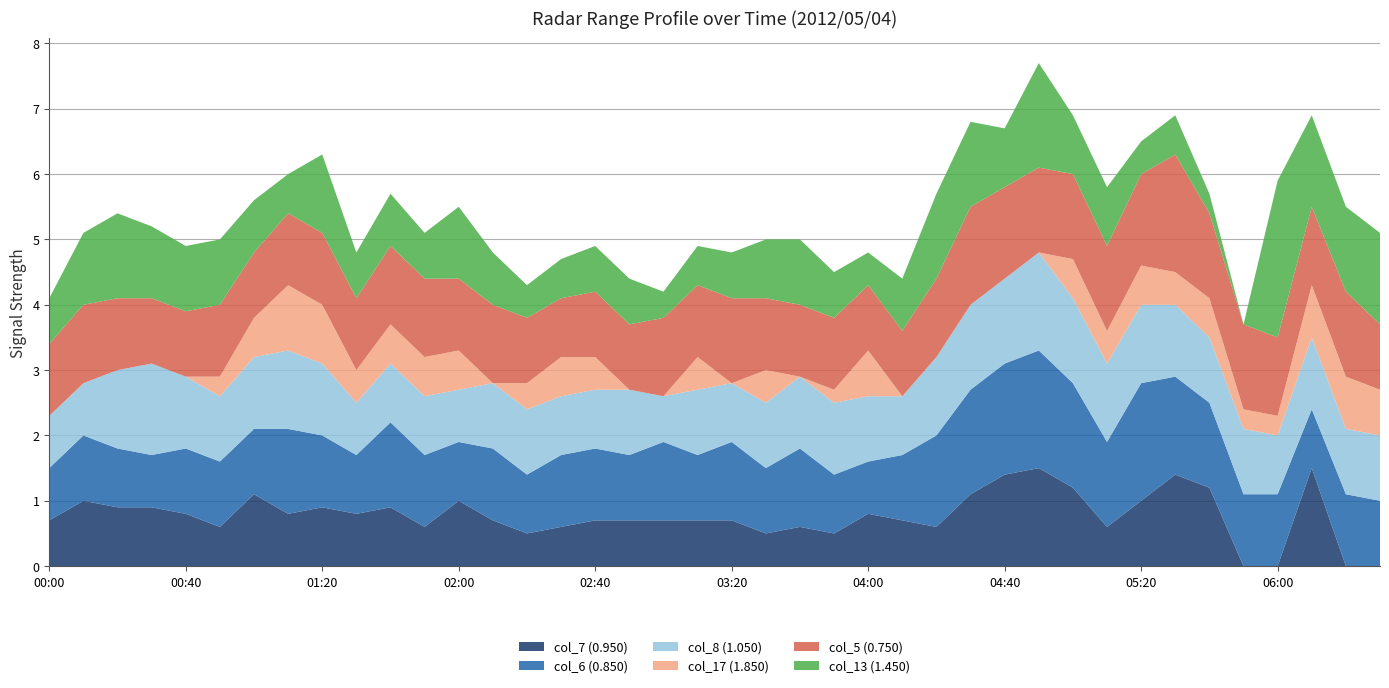

Reading left to right, list all the values displayed in this chart.

col_7 (0.950): 0.7	1.0	0.9	0.9	0.8	0.6	1.1	0.8	0.9	0.8	0.9	0.6	1.0	0.7	0.5	0.6	0.7	0.7	0.7	0.7	0.7	0.5	0.6	0.5	0.8	0.7	0.6	1.1	1.4	1.5	1.2	0.6	1.0	1.4	1.2	0.0	0.0	1.5	0.0	0.0
col_6 (0.850): 0.8	1.0	0.9	0.8	1.0	1.0	1.0	1.3	1.1	0.9	1.3	1.1	0.9	1.1	0.9	1.1	1.1	1.0	1.2	1.0	1.2	1.0	1.2	0.9	0.8	1.0	1.4	1.6	1.7	1.8	1.6	1.3	1.8	1.5	1.3	1.1	1.1	0.9	1.1	1.0
col_8 (1.050): 0.8	0.8	1.2	1.4	1.1	1.0	1.1	1.2	1.1	0.8	0.9	0.9	0.8	1.0	1.0	0.9	0.9	1.0	0.7	1.0	0.9	1.0	1.1	1.1	1.0	0.9	1.2	1.3	1.3	1.5	1.3	1.2	1.2	1.1	1.0	1.0	0.9	1.1	1.0	1.0
col_17 (1.850): 0.0	0.0	0.0	0.0	0.0	0.3	0.6	1.0	0.9	0.5	0.6	0.6	0.6	0.0	0.4	0.6	0.5	0.0	0.0	0.5	0.0	0.5	0.0	0.2	0.7	0.0	0.0	0.0	0.0	0.0	0.6	0.5	0.6	0.5	0.6	0.3	0.3	0.8	0.8	0.7
col_5 (0.750): 1.1	1.2	1.1	1.0	1.0	1.1	1.0	1.1	1.1	1.1	1.2	1.2	1.1	1.2	1.0	0.9	1.0	1.0	1.2	1.1	1.3	1.1	1.1	1.1	1.0	1.0	1.2	1.5	1.4	1.3	1.3	1.3	1.4	1.8	1.3	1.3	1.2	1.2	1.3	1.0
col_13 (1.450): 0.7	1.1	1.3	1.1	1.0	1.0	0.8	0.6	1.2	0.7	0.8	0.7	1.1	0.8	0.5	0.6	0.7	0.7	0.4	0.6	0.7	0.9	1.0	0.7	0.5	0.8	1.3	1.3	0.9	1.6	0.9	0.9	0.5	0.6	0.3	0.0	2.4	1.4	1.3	1.4